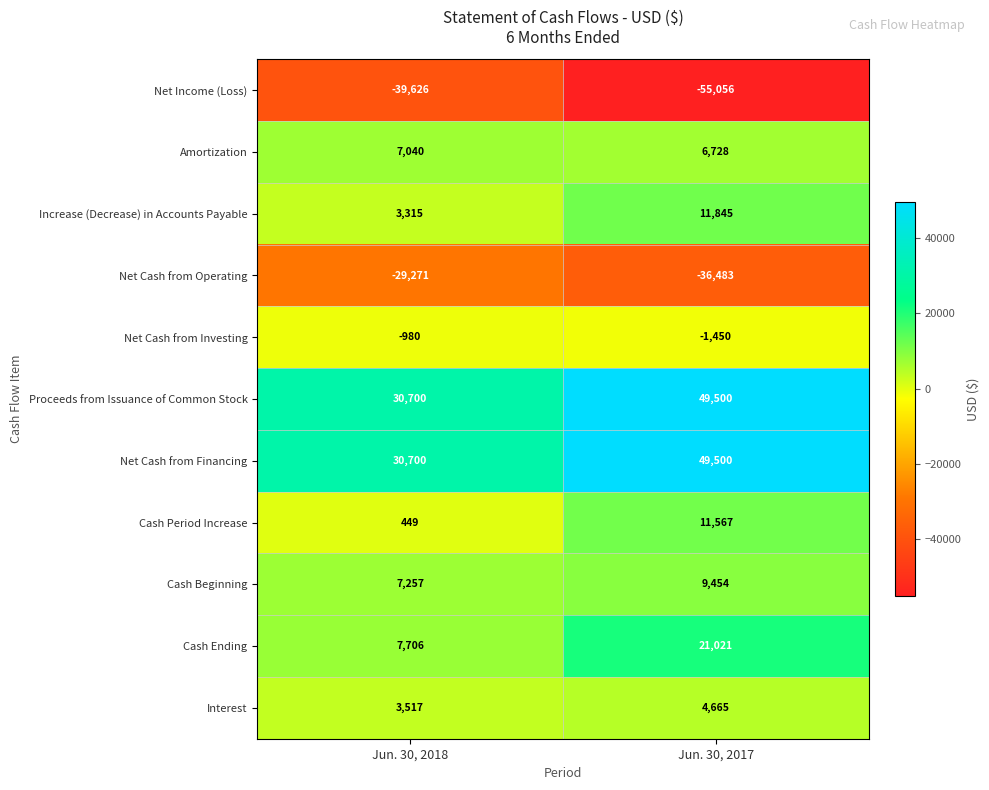

Is the value of Net Cash from Financing at Jun. 30, 2018 greater than the value of Increase (Decrease) in Accounts Payable at Jun. 30, 2018?

Yes